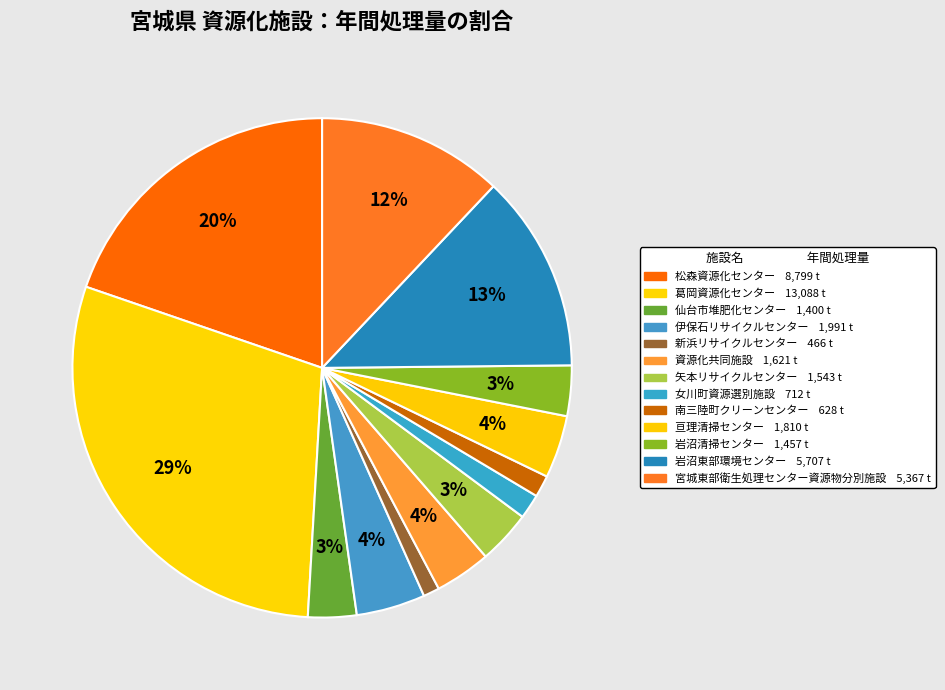

Which slice is the largest?

葛岡資源化センター